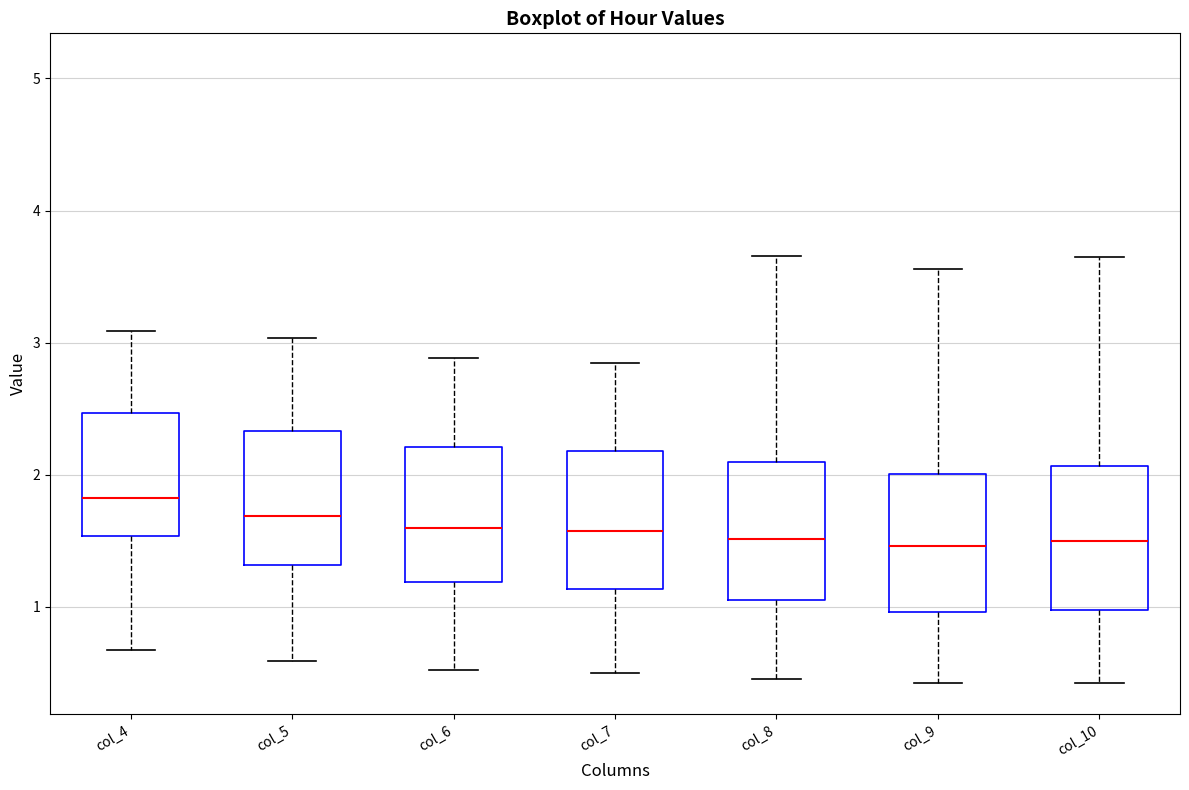

Where does the median line of the box for col_10 sit on the y-axis? The values are not printed on the chart, so give them approximately, as read against the axis.

1.5